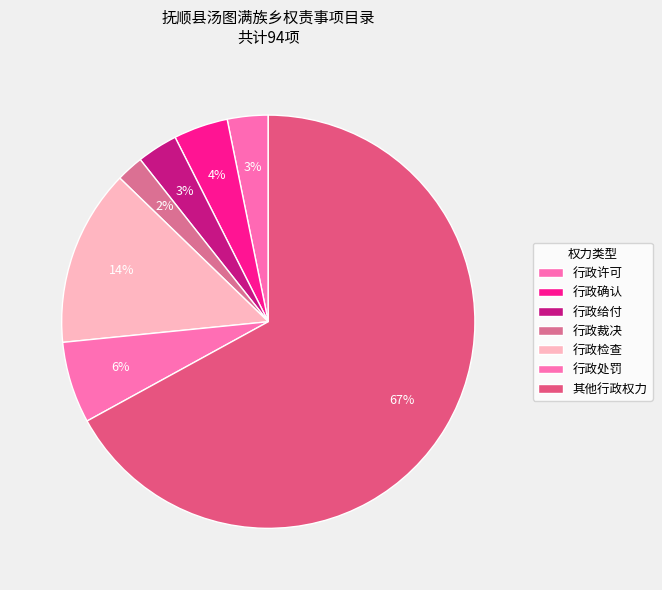

Rank the categories by value from lowest to highest.

行政裁决, 行政许可, 行政给付, 行政确认, 行政处罚, 行政检查, 其他行政权力